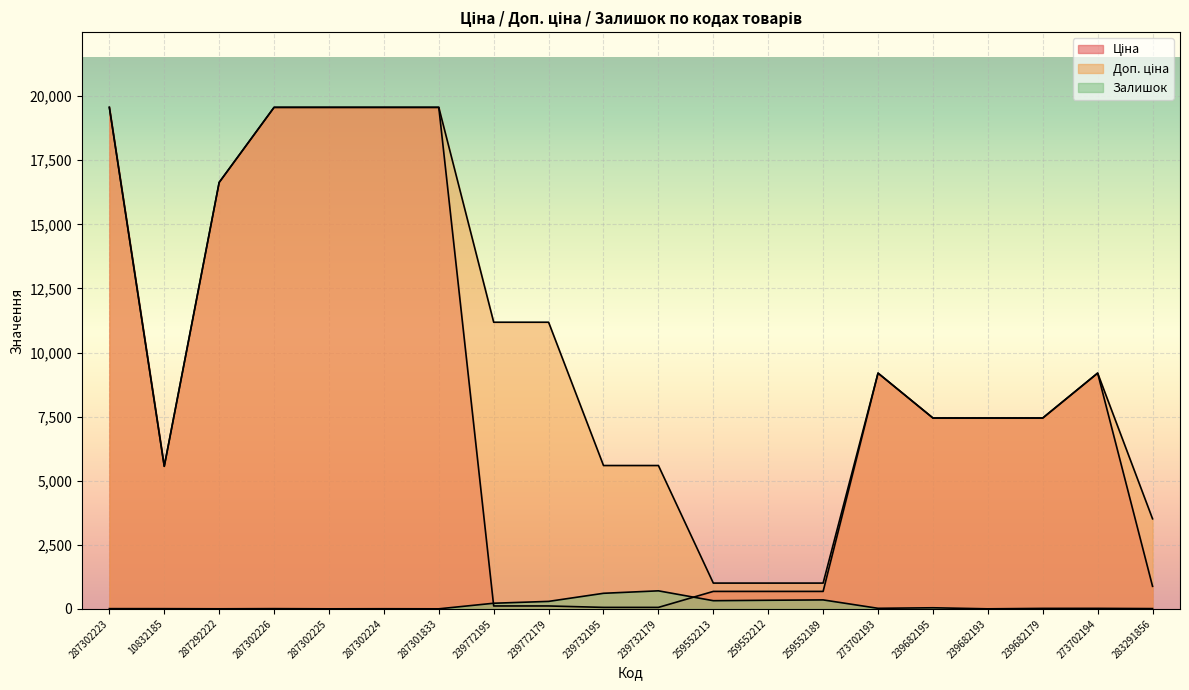

At which category is the sum across all series the highest?

287302223